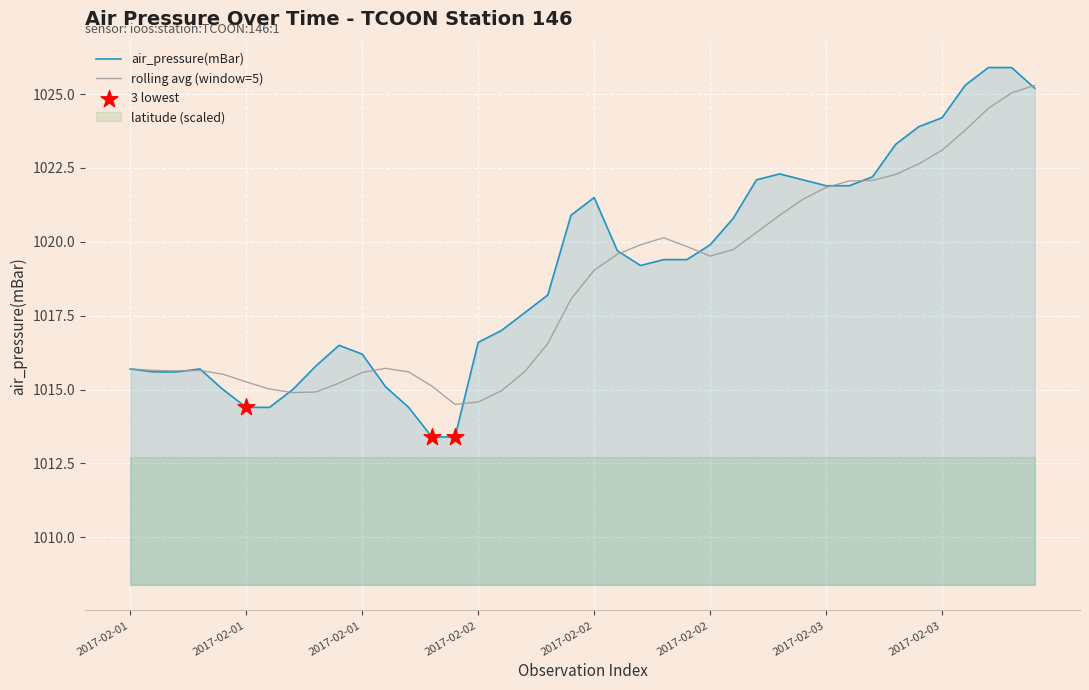

Approximately how many times larger is the value at 2017-02-03T18:30 compared to 2017-02-03T00:30?

1.0